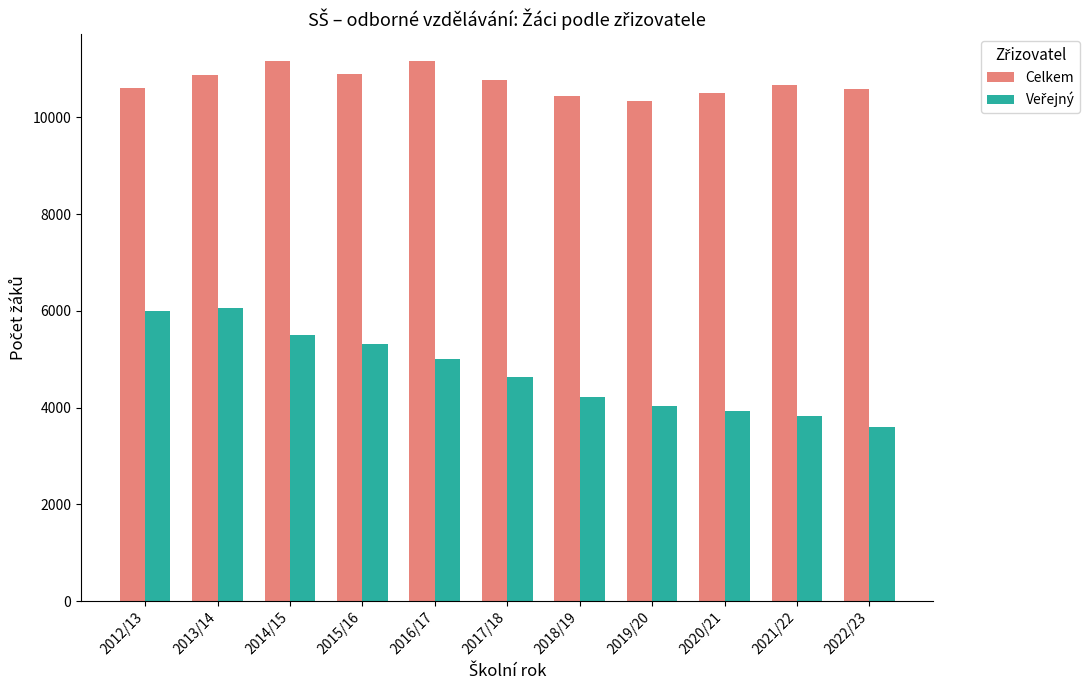

What is the total value across all series at 2019/20?

14384